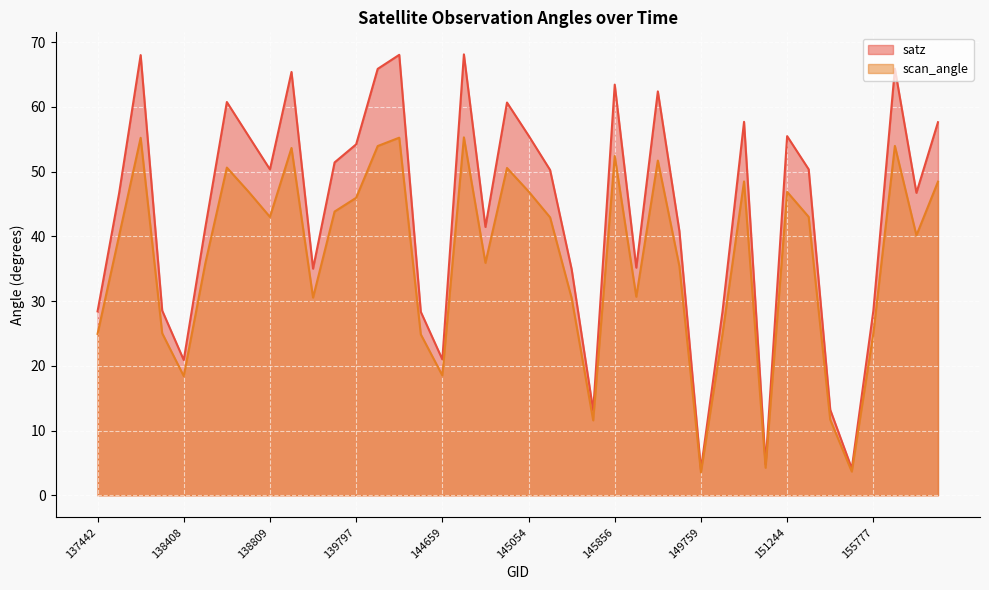

Where does the scan_angle series first go above 42?

138010